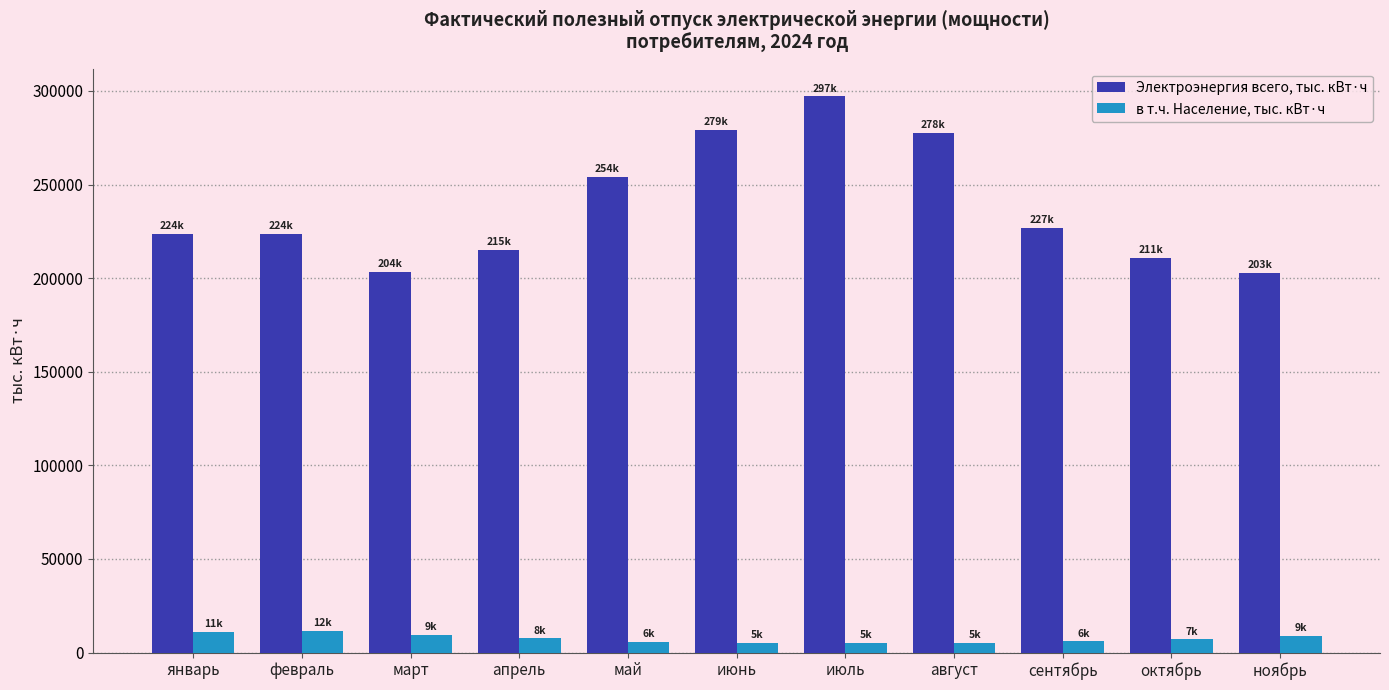

What is the sum of all Электроэнергия всего, тыс. кВт·ч values?

2614580.8